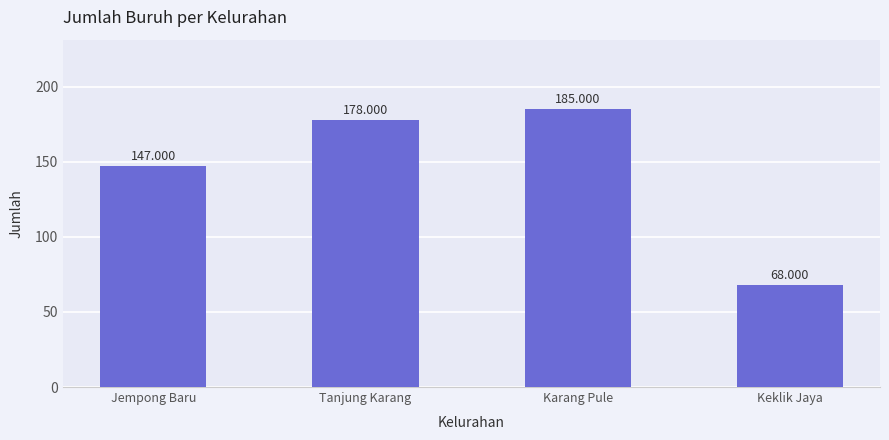

Rank the categories by value from lowest to highest.

Keklik Jaya, Jempong Baru, Tanjung Karang, Karang Pule